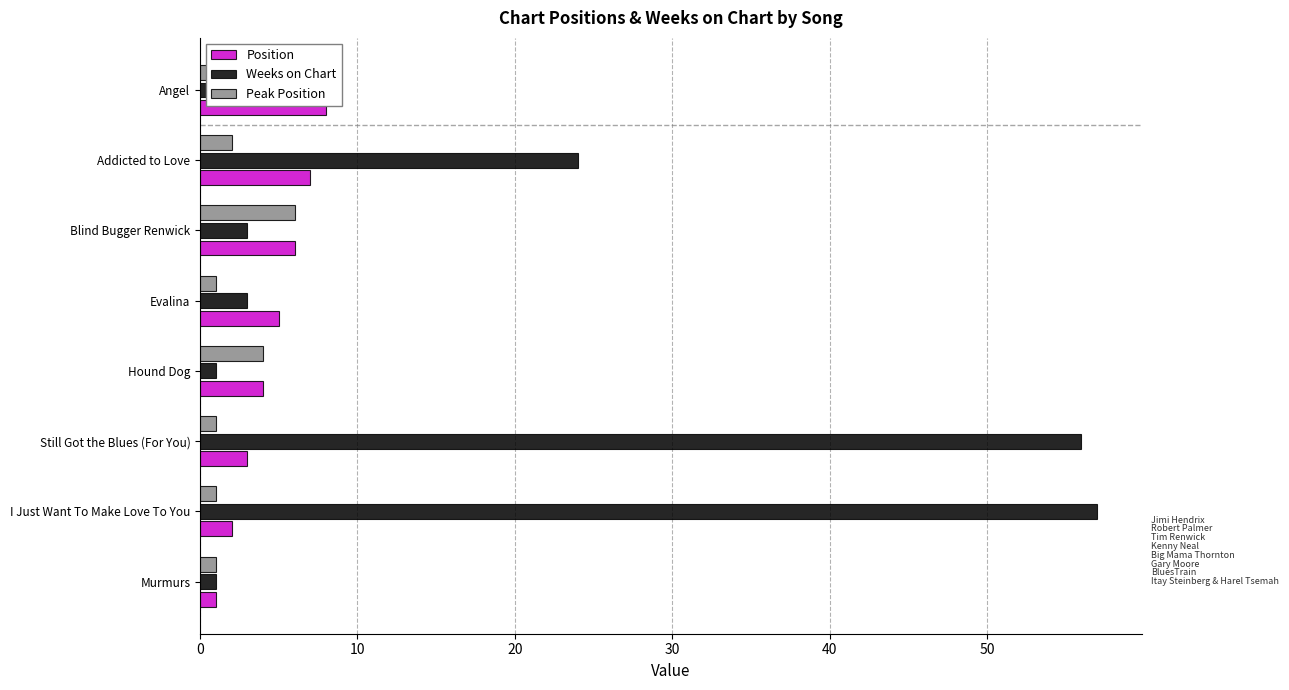

The value of Weeks on Chart at Hound Dog is 0. True or false?

False